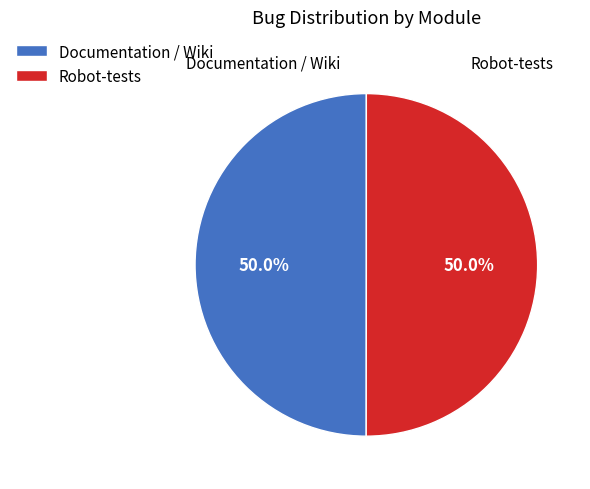

What percentage is the Documentation / Wiki slice, to the nearest percent?

50%